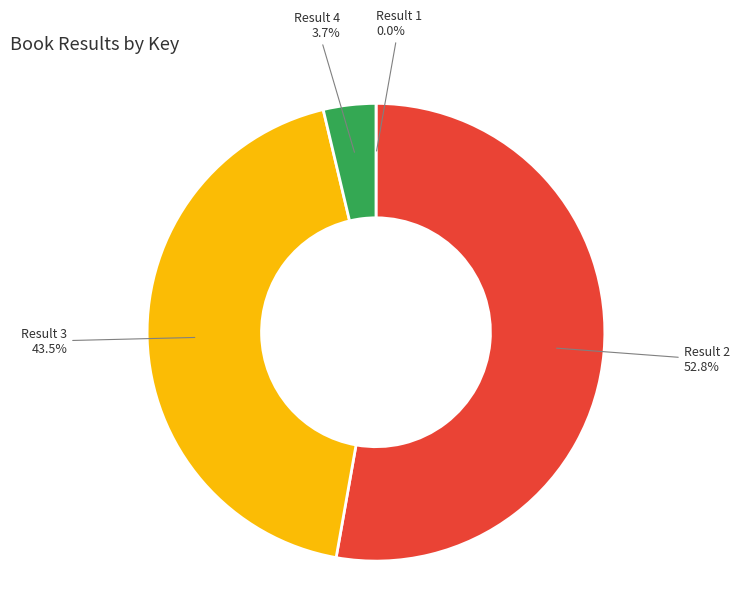

Which category has the biggest portion of the pie?

Result 2